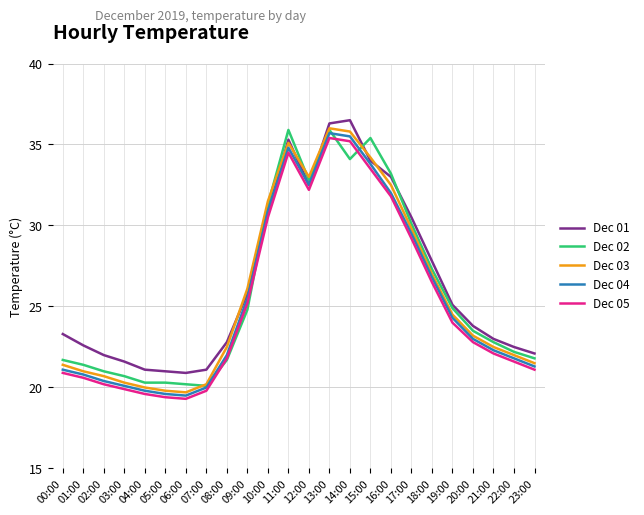

What position from the right is 02:00?

22